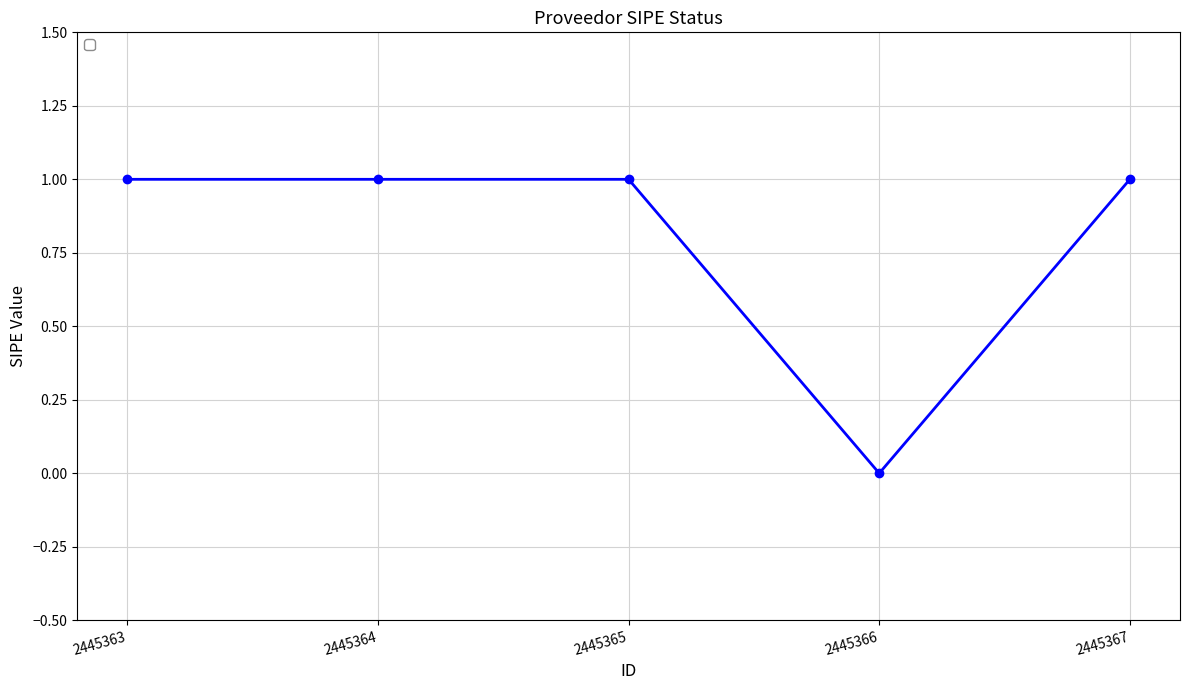

What is the sum of all values?

4